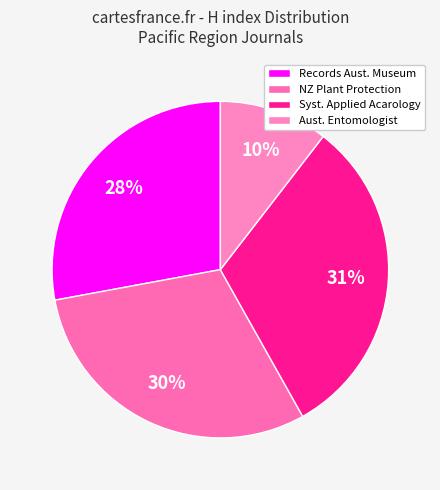

How many slices are in this pie chart?

4